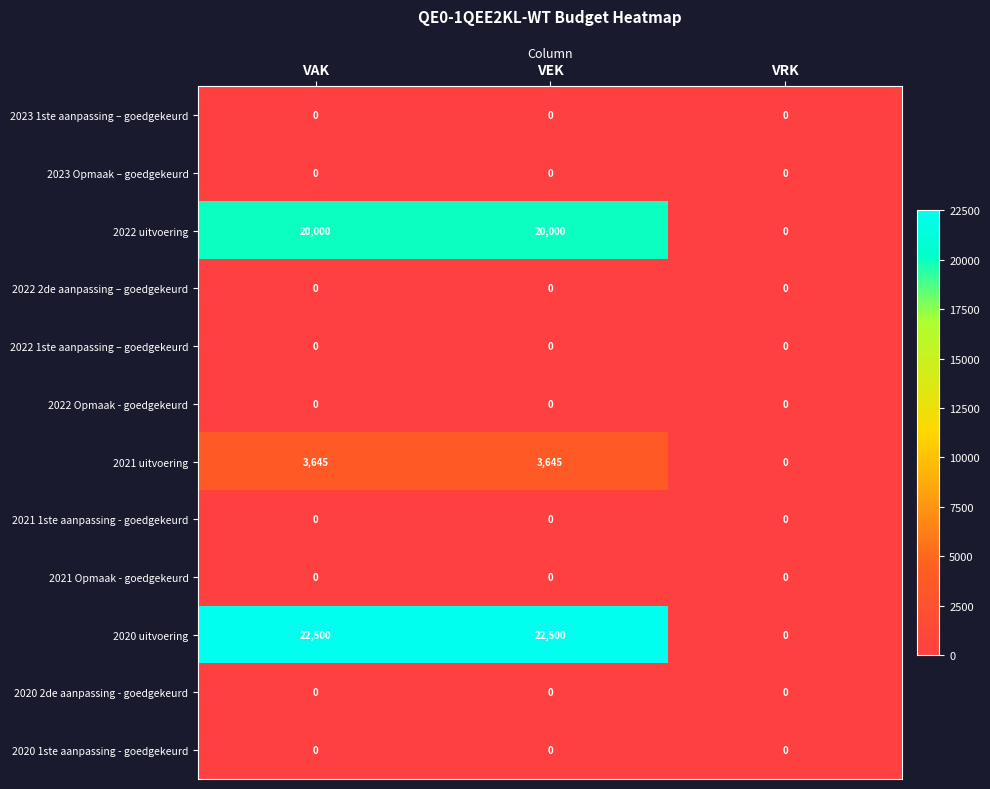

How many data points does each series have?

3